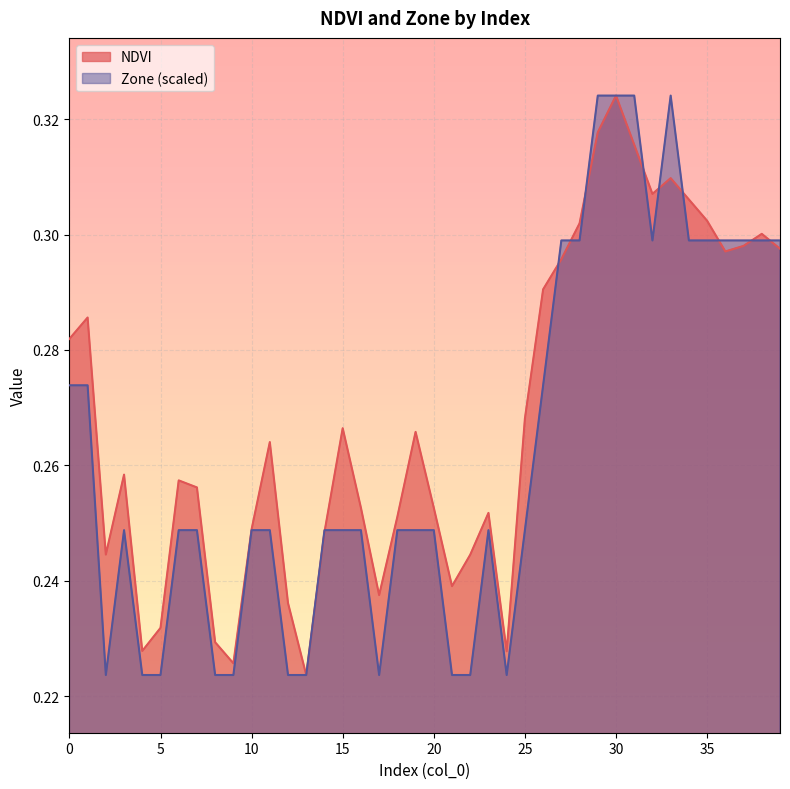

What is the value of the Zone point at the 38th from the left?

0.3